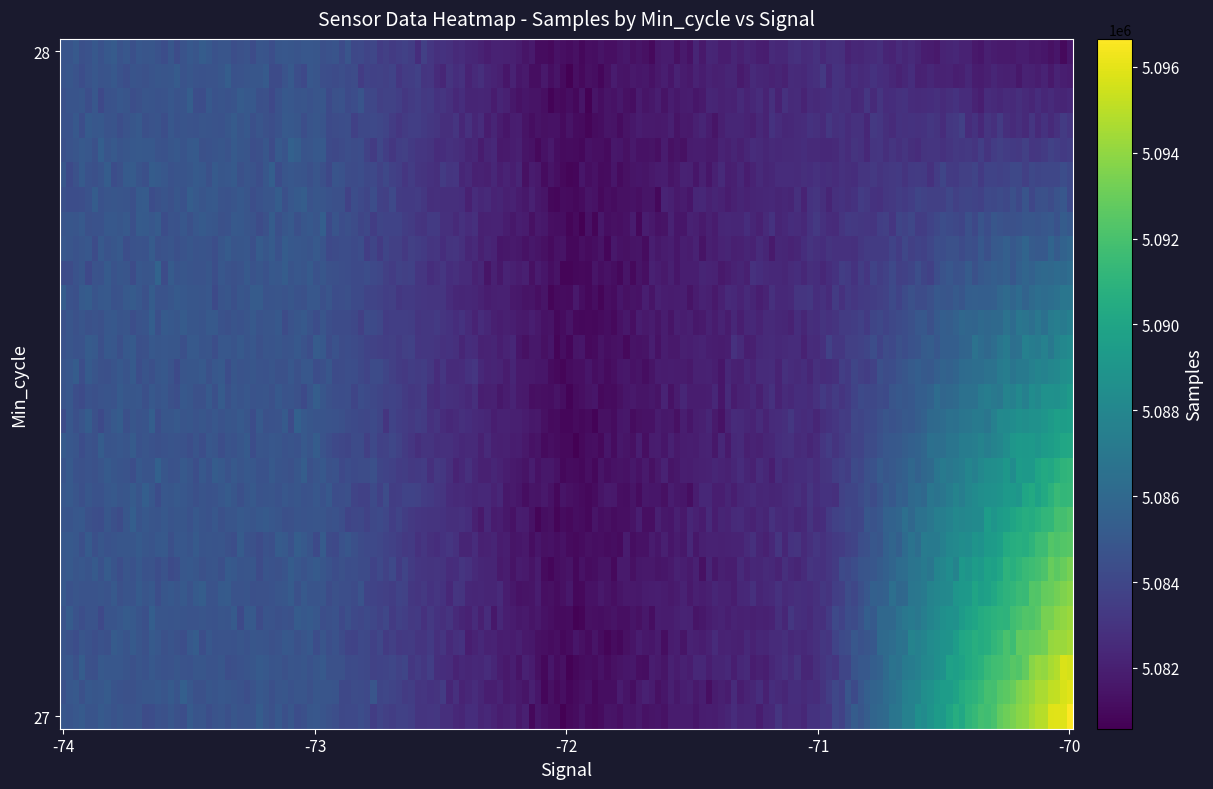

Which series has the largest range (max minus min)?

samples